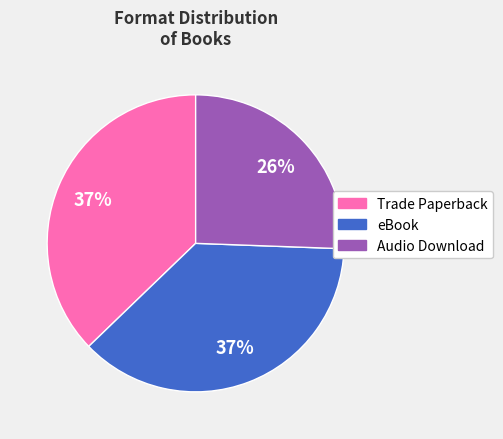

What percentage is the Audio Download slice, to the nearest percent?

26%